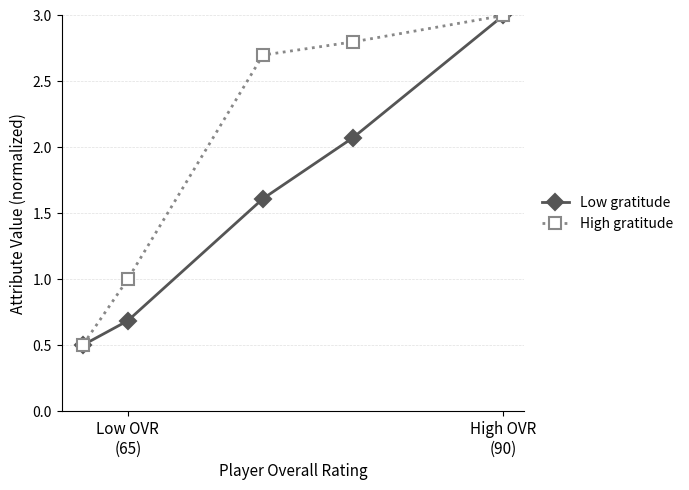

What is the minimum value shown in the chart?

0.5